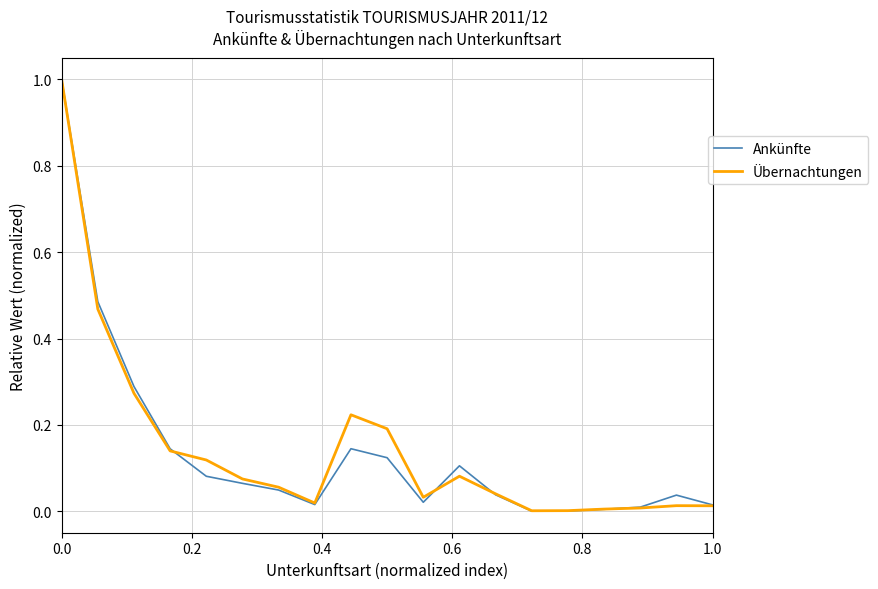

What is the highest value of the Ankünfte series?

1.0